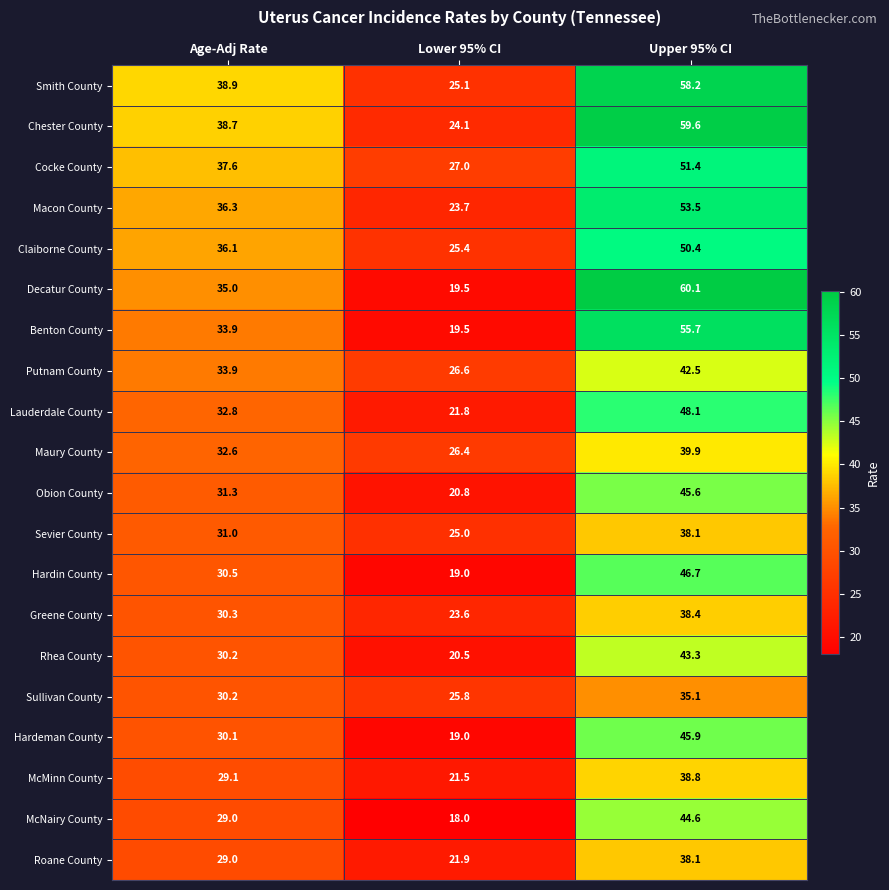

True or false: Benton County has a value of 19.5 at Lower 95% CI.

True